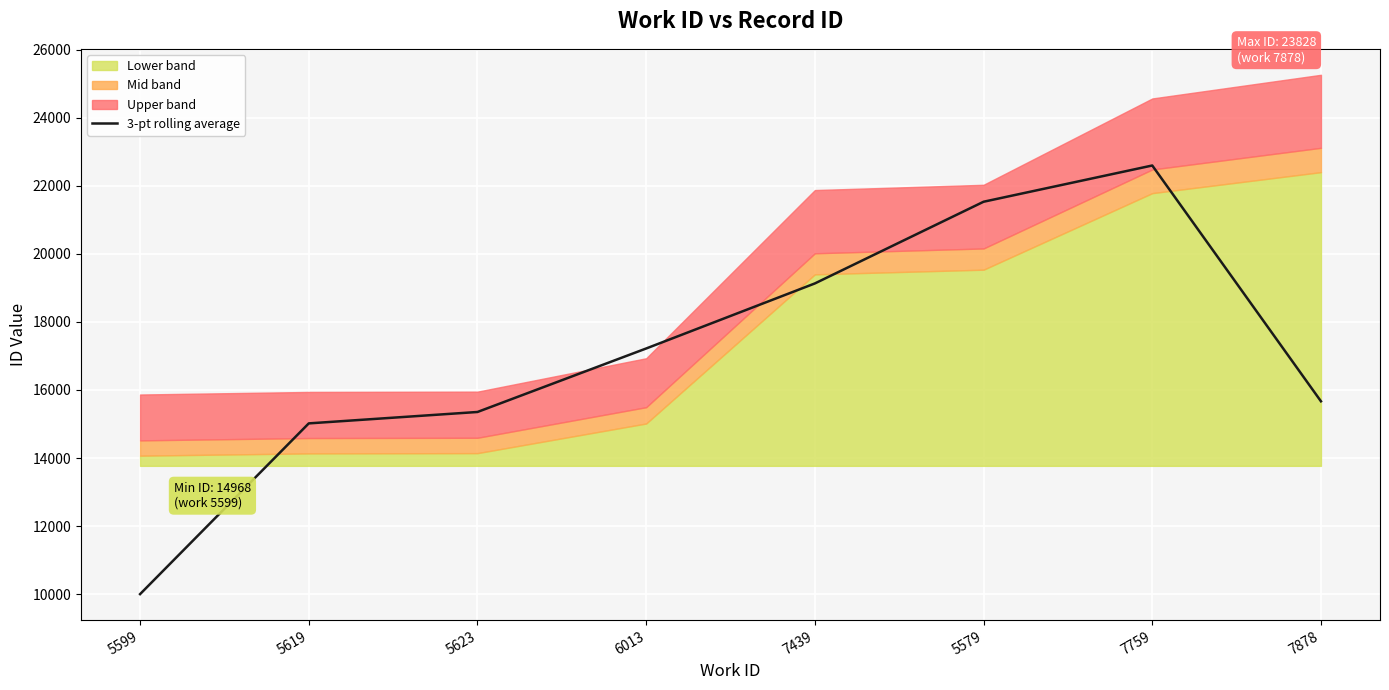

What is the highest value of the 3-pt rolling average series?

22593.3